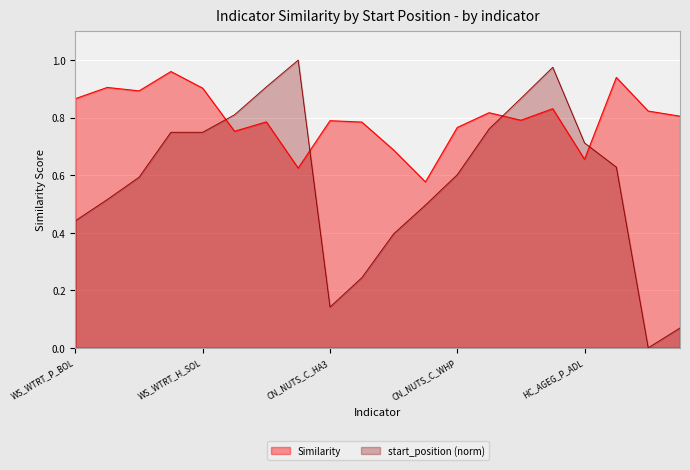

What is the lowest value of the Similarity series?

0.6